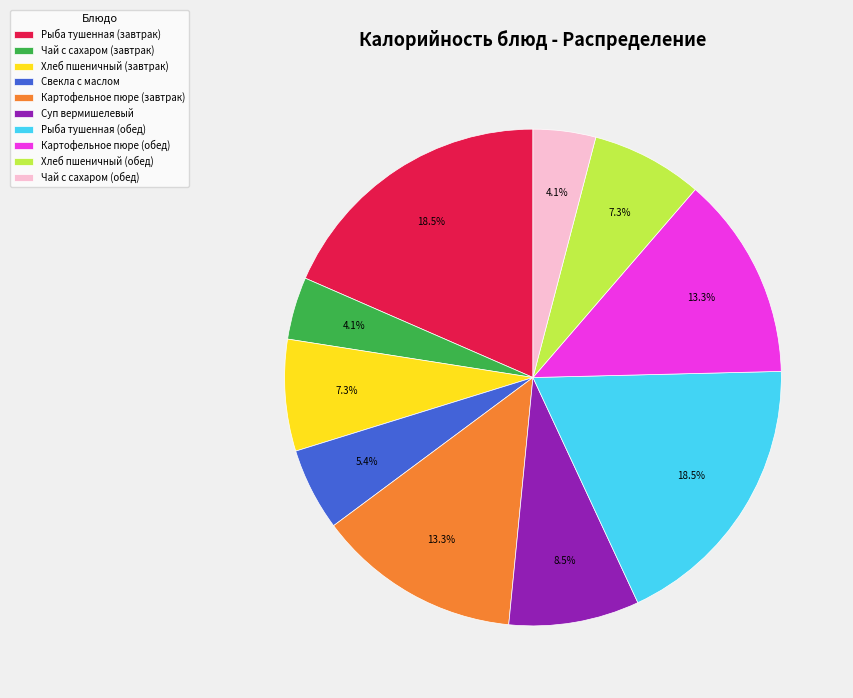

Does Картофельное пюре (завтрак) represent more than half of the total?

No